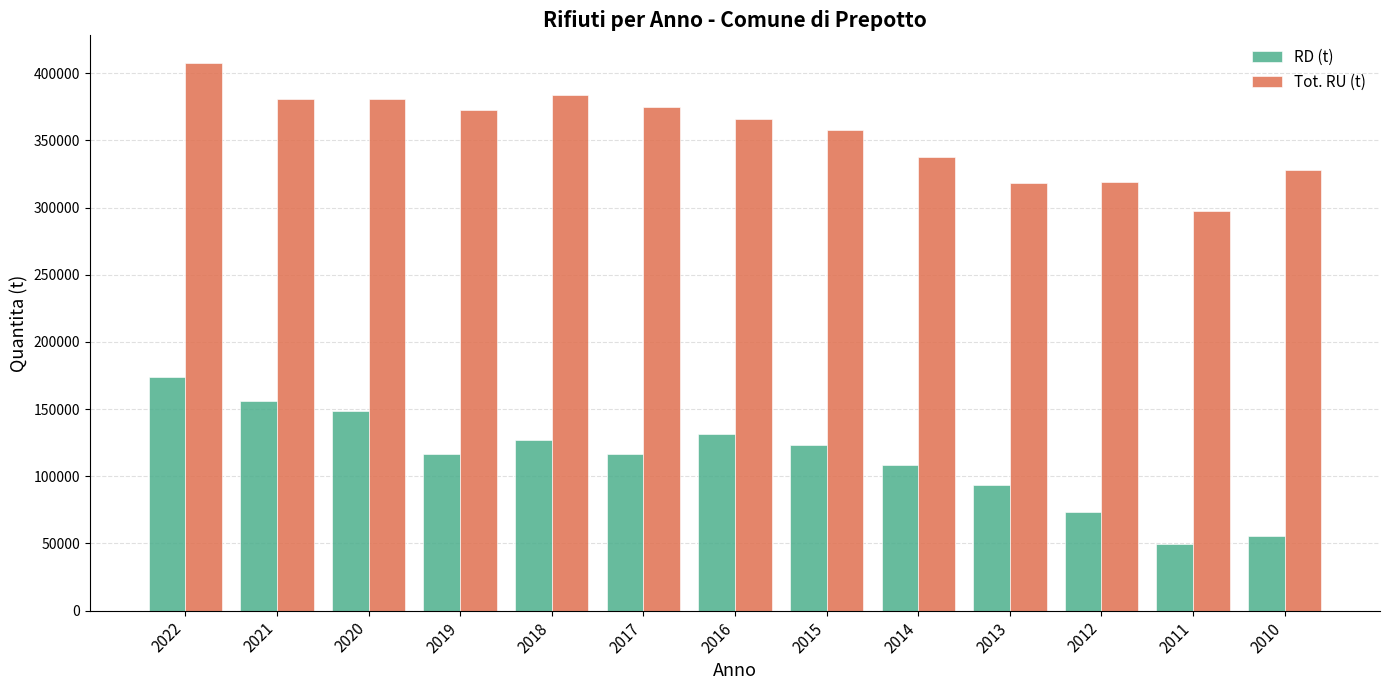

What is the average value of the RD (t) series?

113448